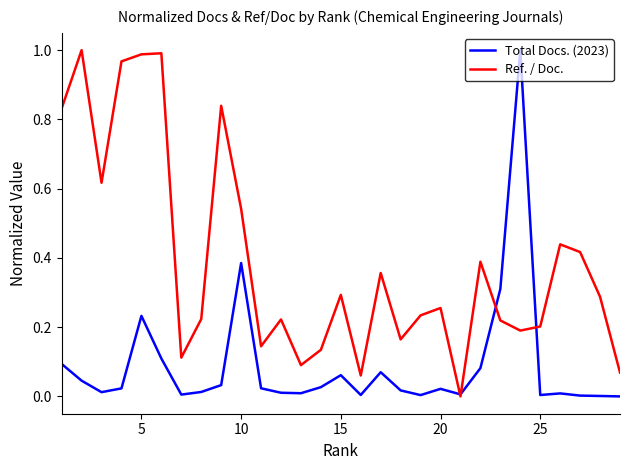

What are all the series names shown in the legend?

Total Docs. (2023), Ref. / Doc.